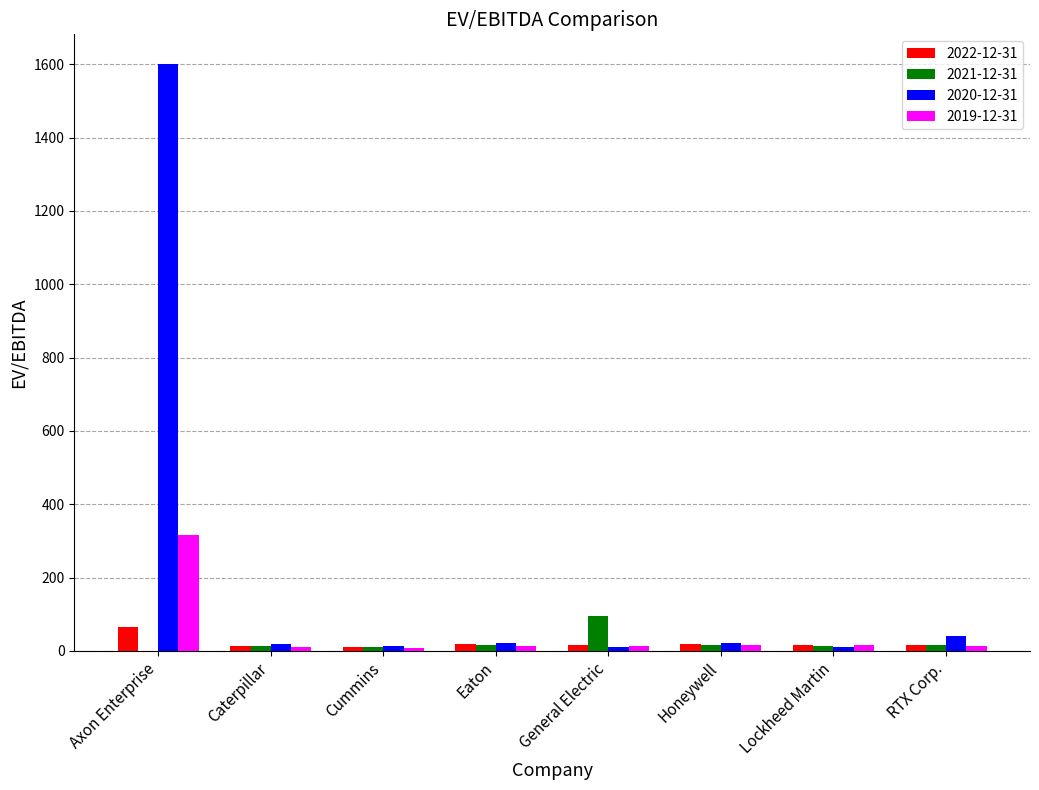

True or false: 2019-12-31 has a value of 204.7 at Axon Enterprise.

False